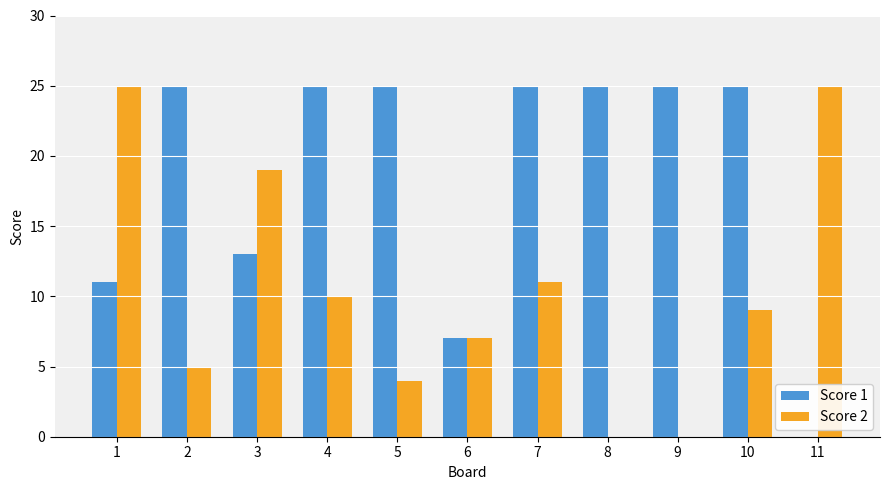

The Score 1 series shows 25 at 9. True or false?

True